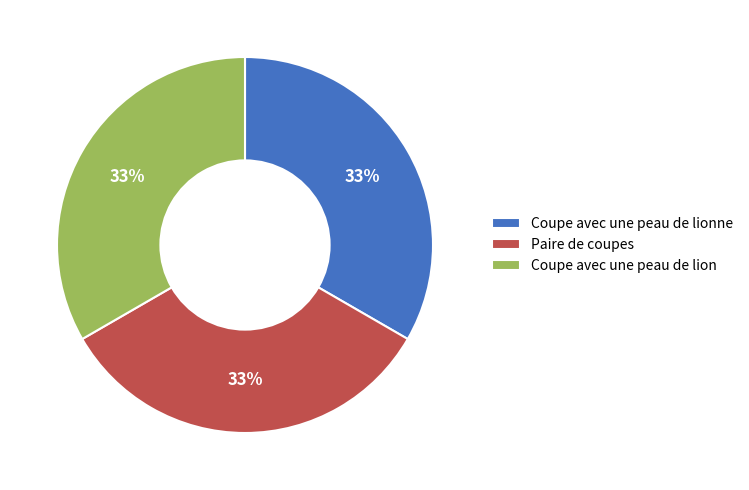

Does Coupe avec une peau de lionne represent more than half of the total?

No